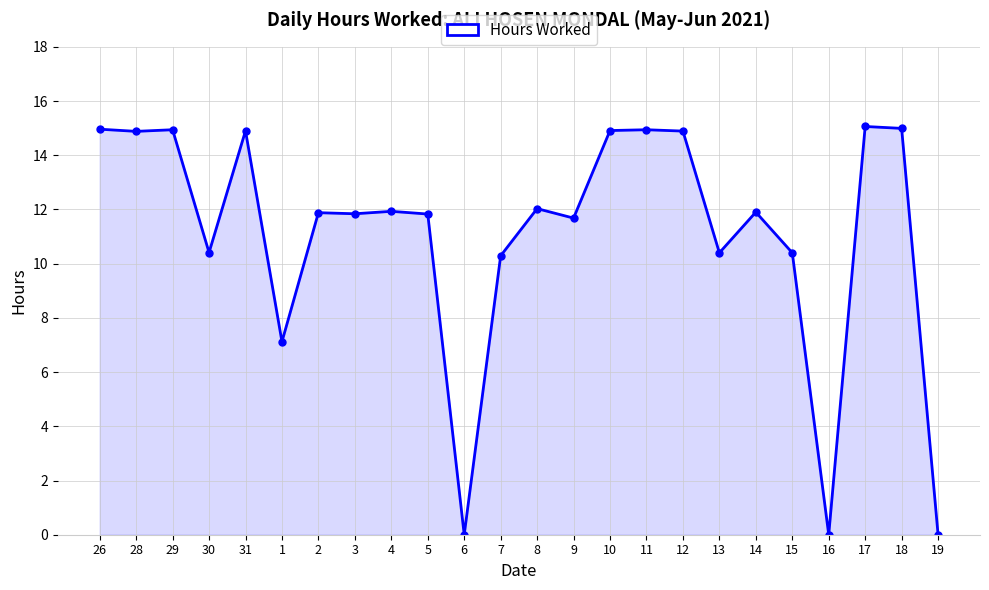

Where is the data nearest to the value 7?

1